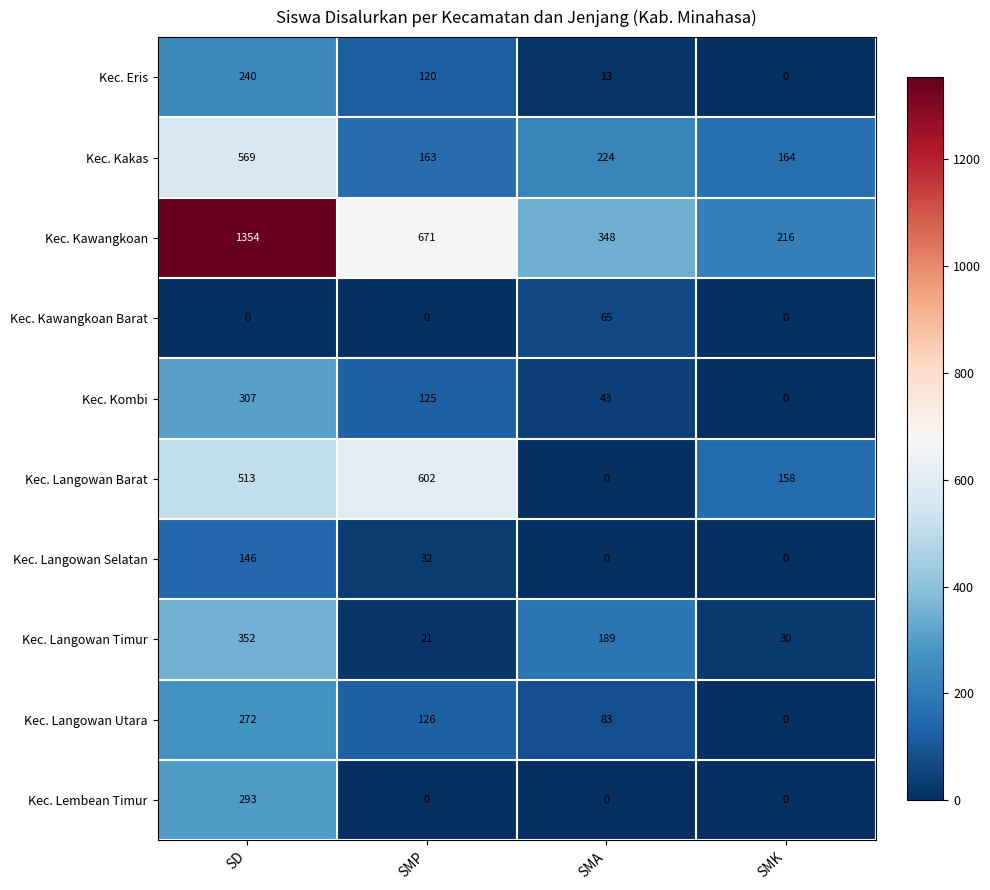

Where is Kec. Langowan Barat nearest to the value 301?

SMK